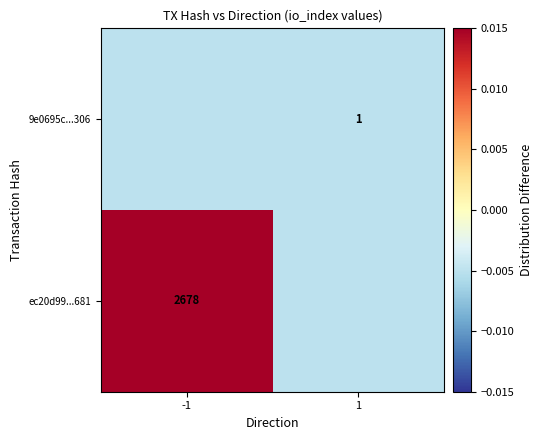

List the series in order of their peak value, lowest first.

9e0695c...306, ec20d99...681